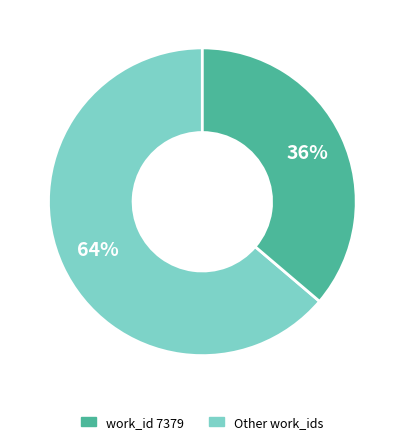

Is there a majority slice in this chart?

Yes